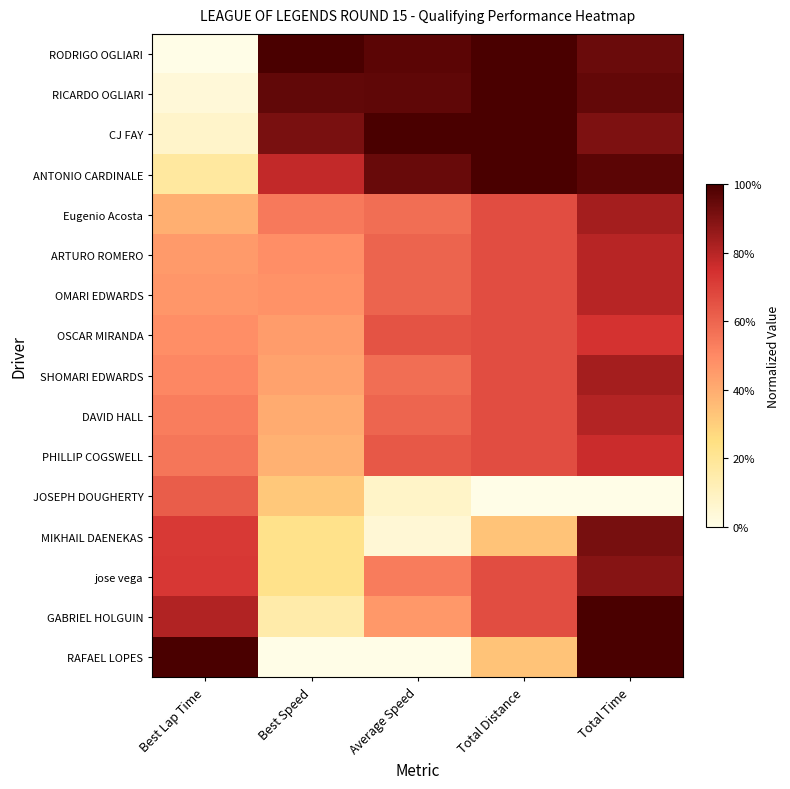

What is the difference between the highest and lowest values at Best Lap Time?

1.0